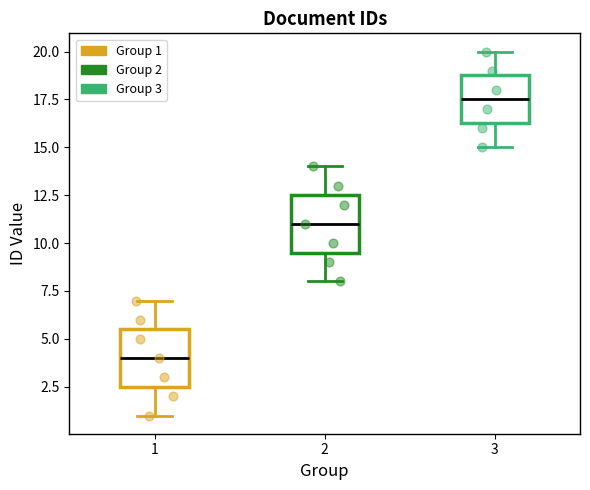

Which box's median line is the lowest?

1